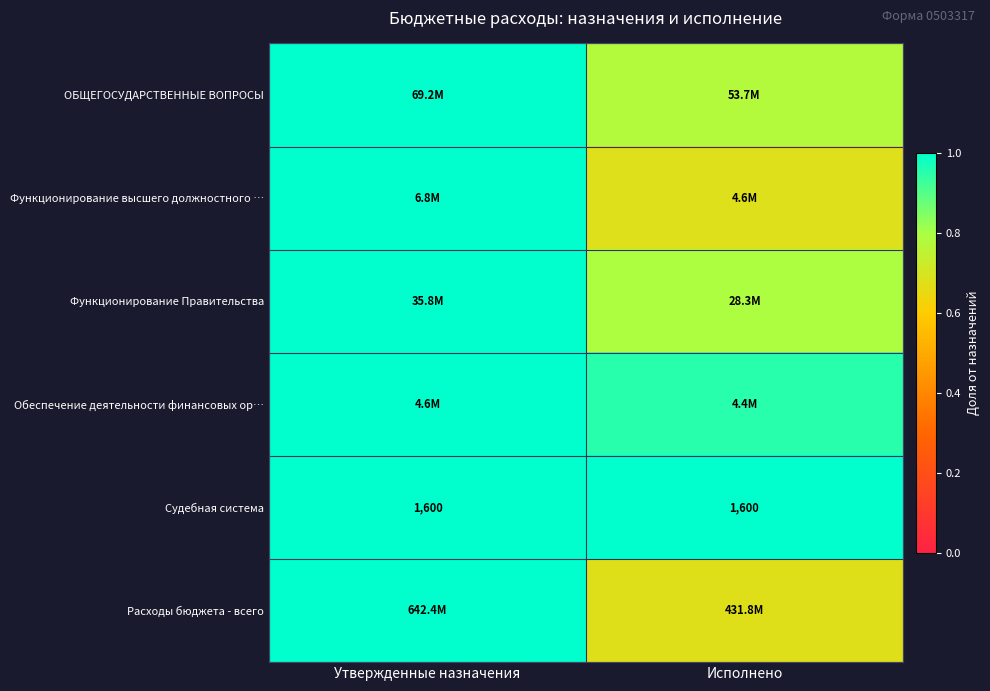

Read the Функционирование высшего должностного … value at Утвержденные назначения.

1.0